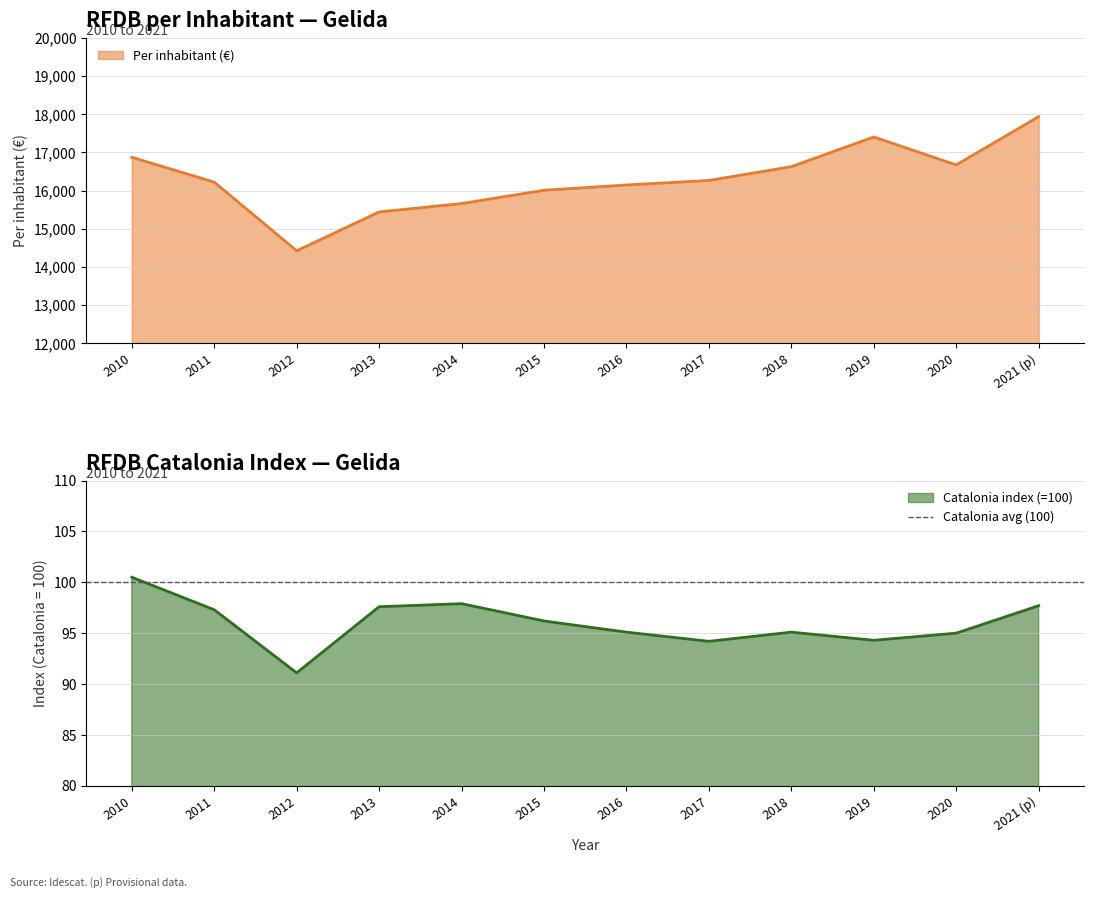

Rank the series by their maximum value, from lowest to highest.

Per inhabitant (Catalonia index=100), Per inhabitant (€)